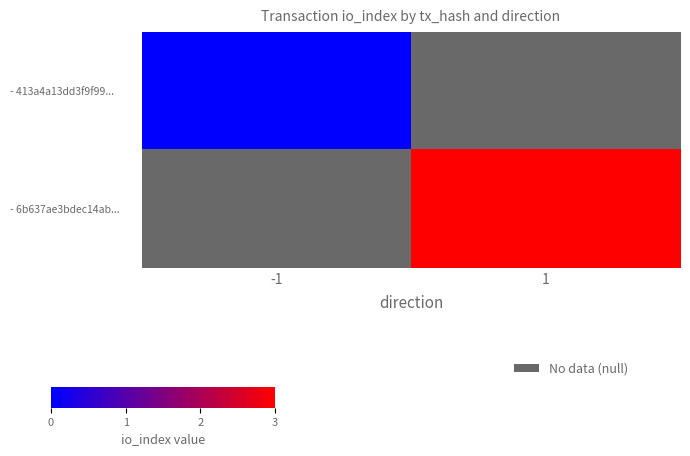

Is it true that - 6b637ae3bdec14ab... equals 1.7 at 1?

False